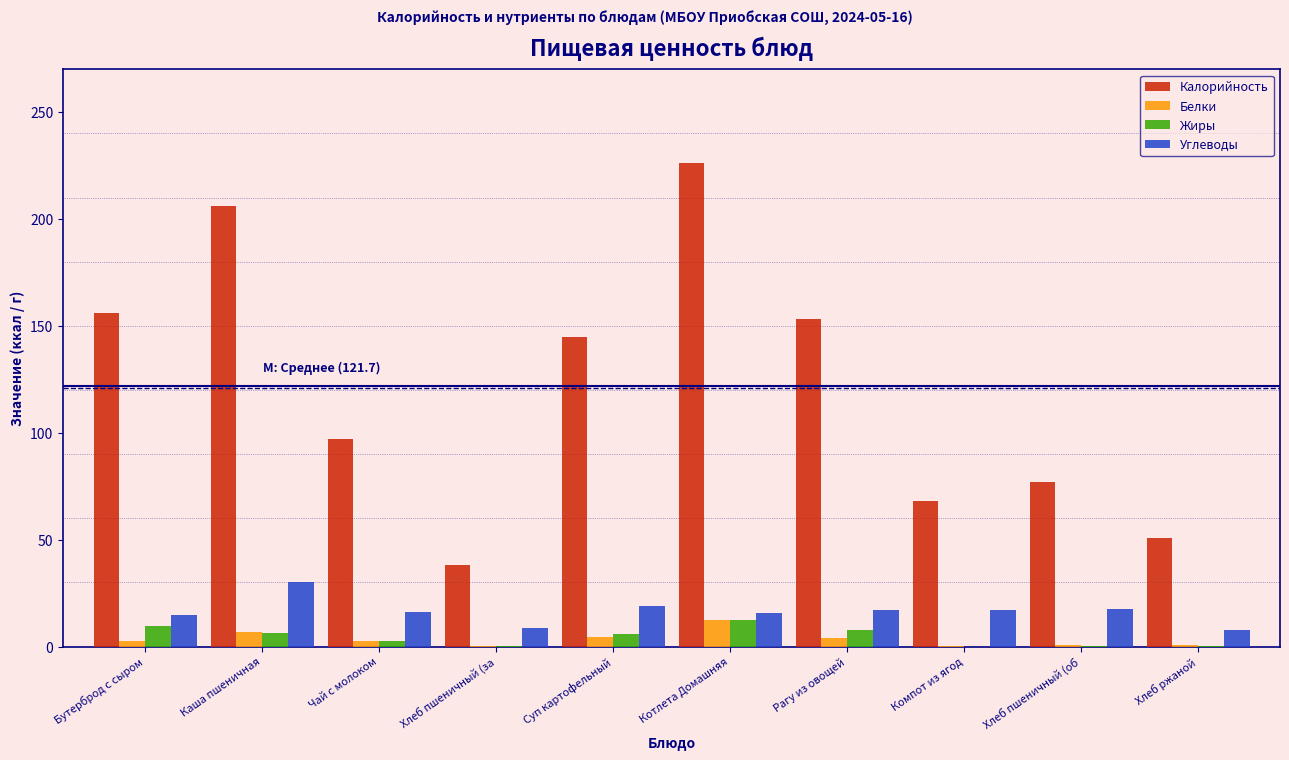

True or false: Углеводы has a value of 17.6 at Хлеб пшеничный (об.

True